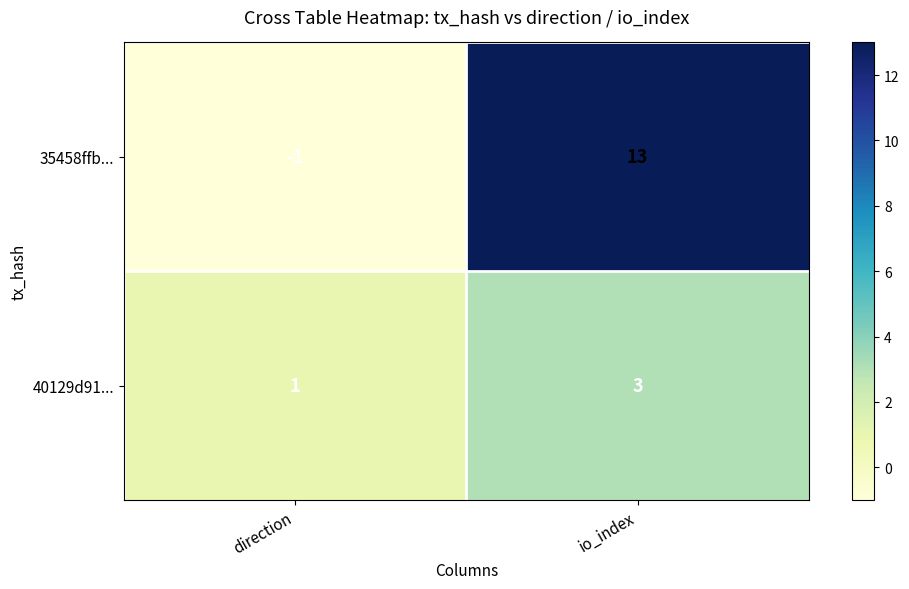

At how many categories does at least one series exceed 11?

1